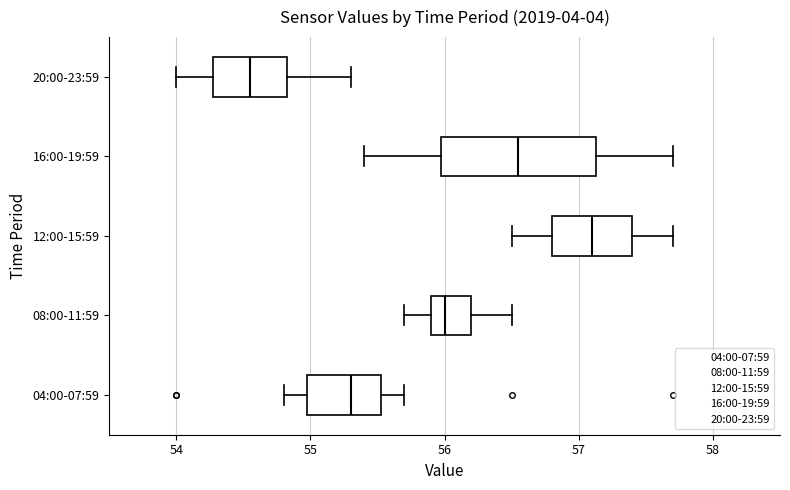

Where is the right edge of the box for 12:00-15:59 on the x-axis? The values are not printed on the chart, so give them approximately, as read against the axis.

57.4